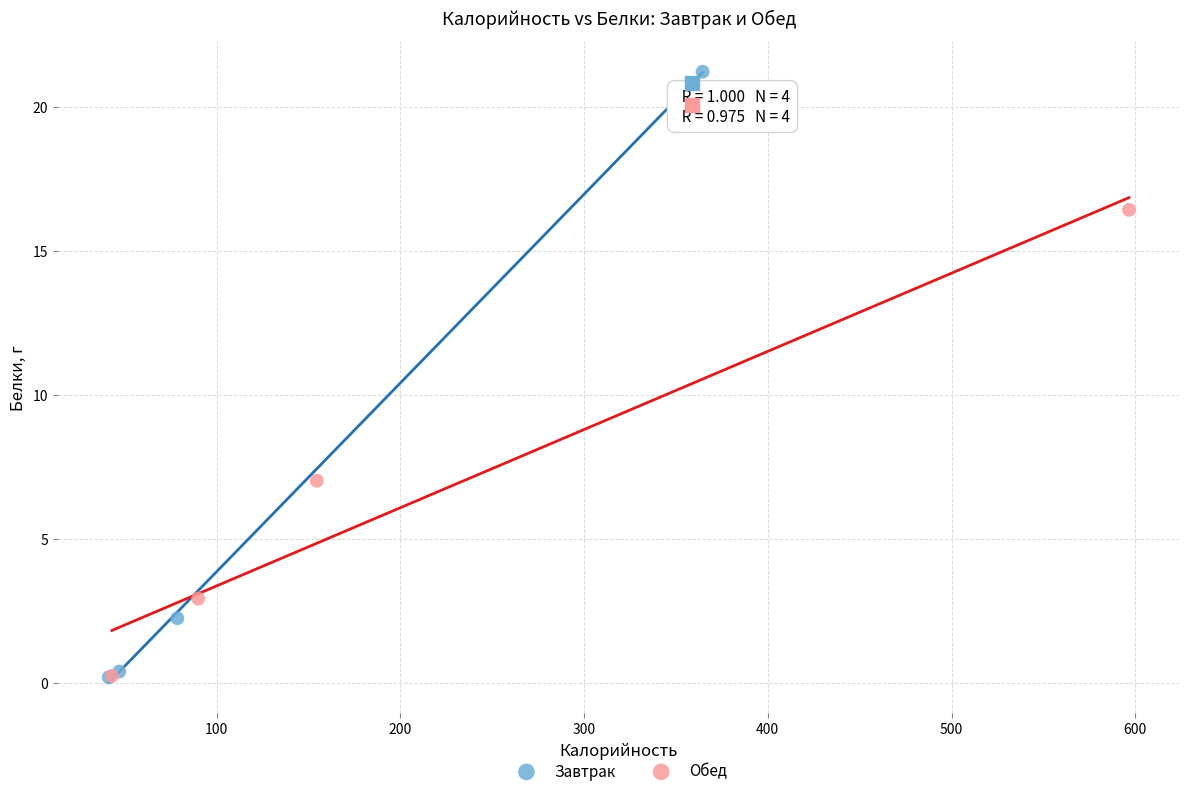

Which series reaches the maximum Y coordinate?

Завтрак